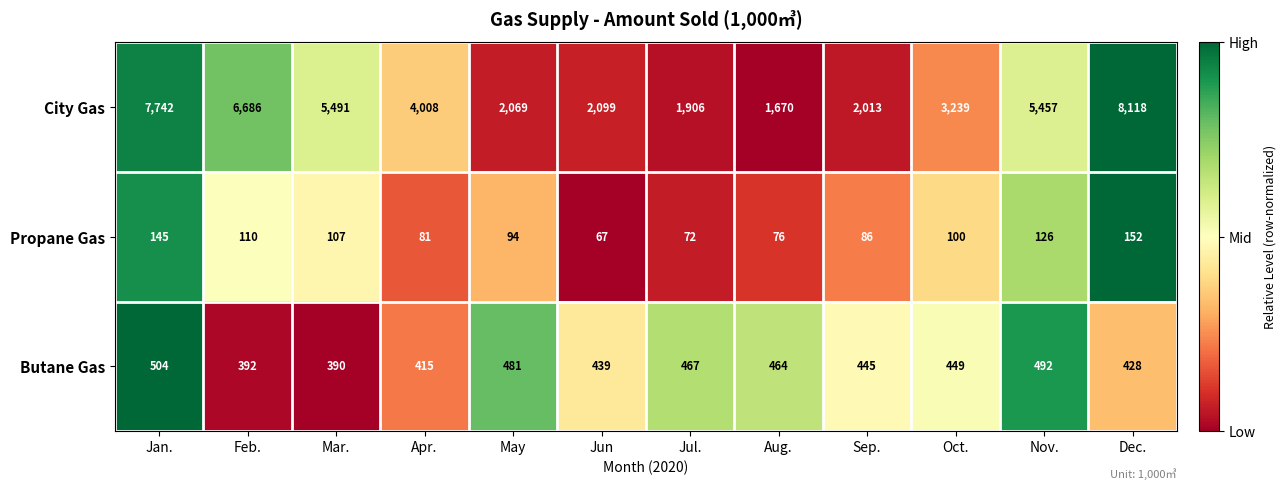

Which series has the largest range (max minus min)?

City Gas